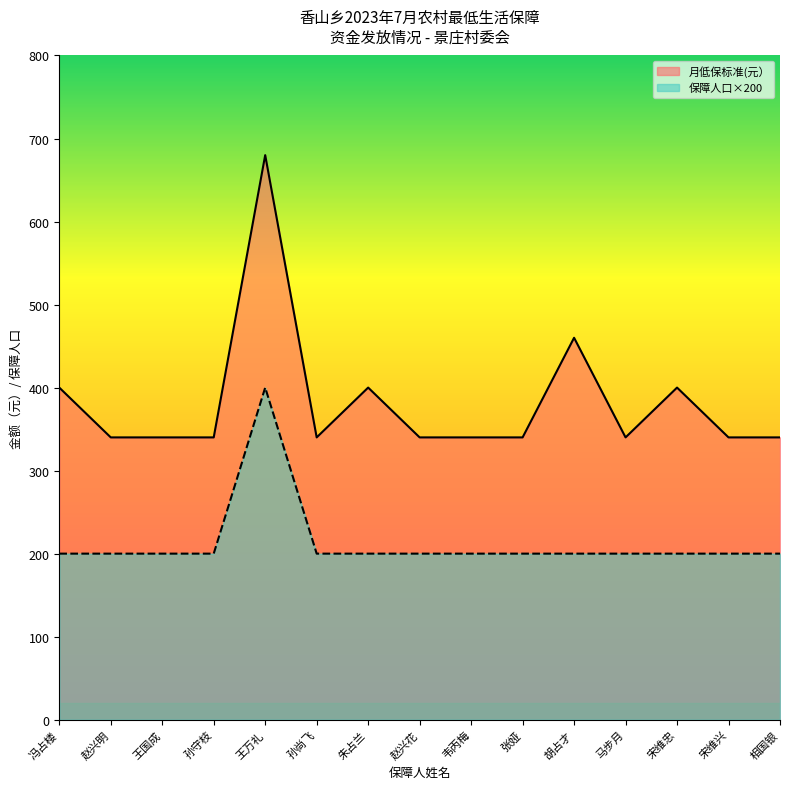

How many lines are shown in the chart?

2